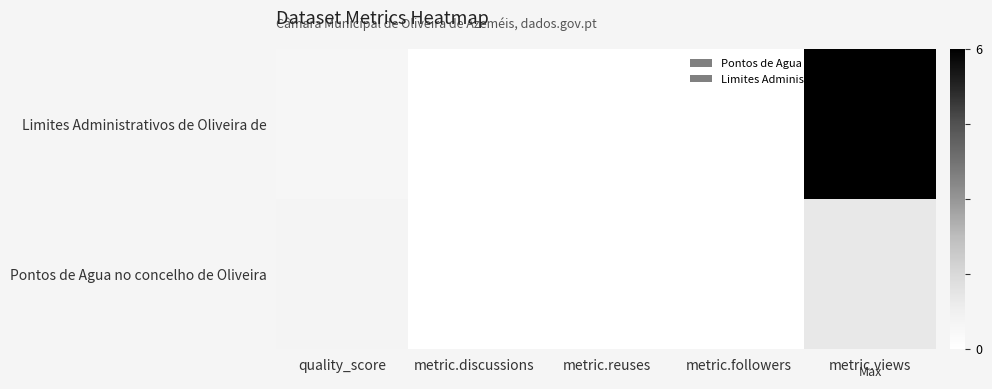

List the series in order of their peak value, highest first.

Limites Administrativos de Oliveira de, Pontos de Agua no concelho de Oliveira